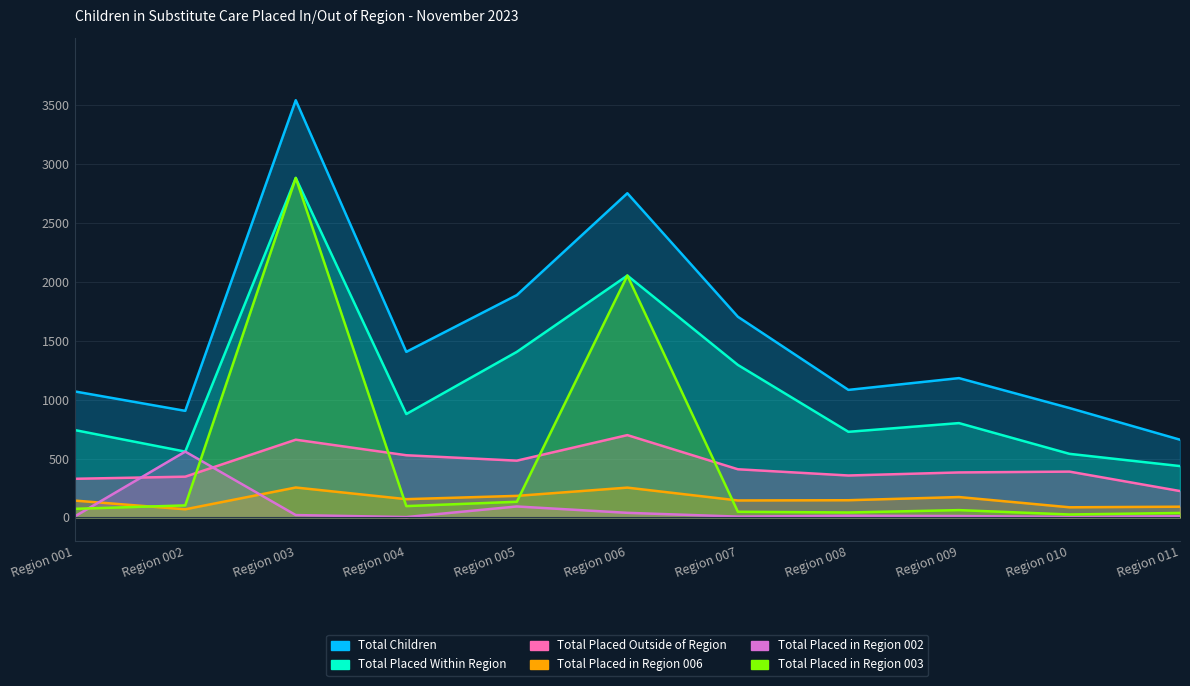

The value of Total Children at Region 008 is 1083. True or false?

True